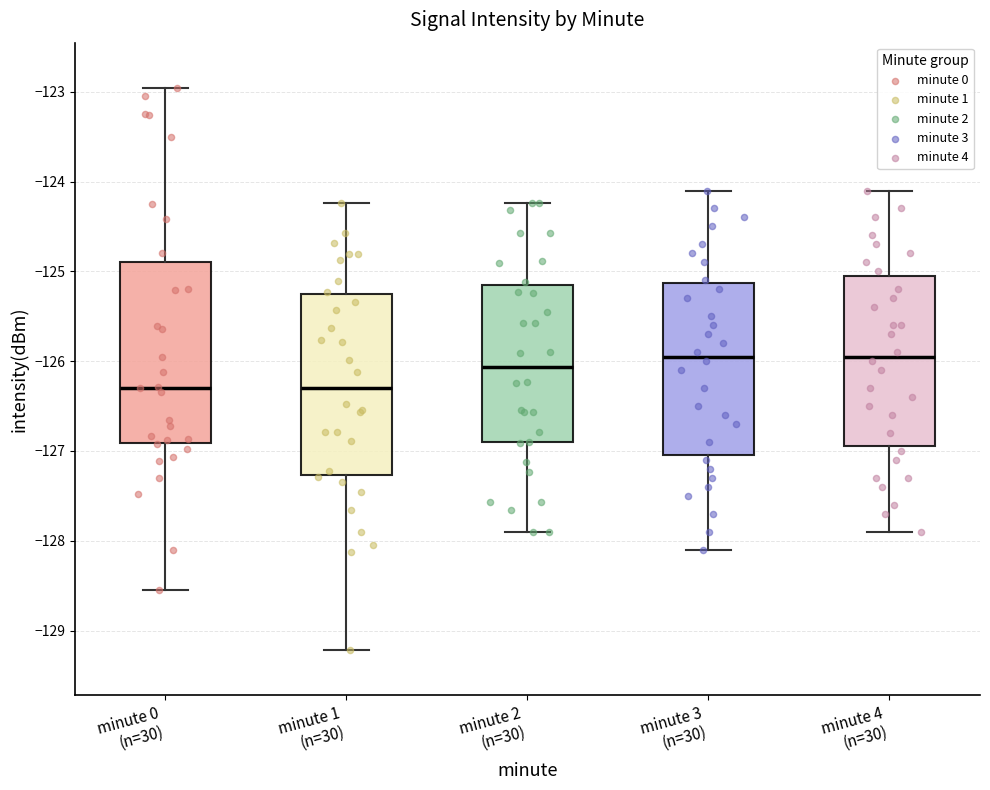

Where is the upper edge of the box for minute 0 (n=30) on the y-axis? The values are not printed on the chart, so give them approximately, as read against the axis.

-124.9